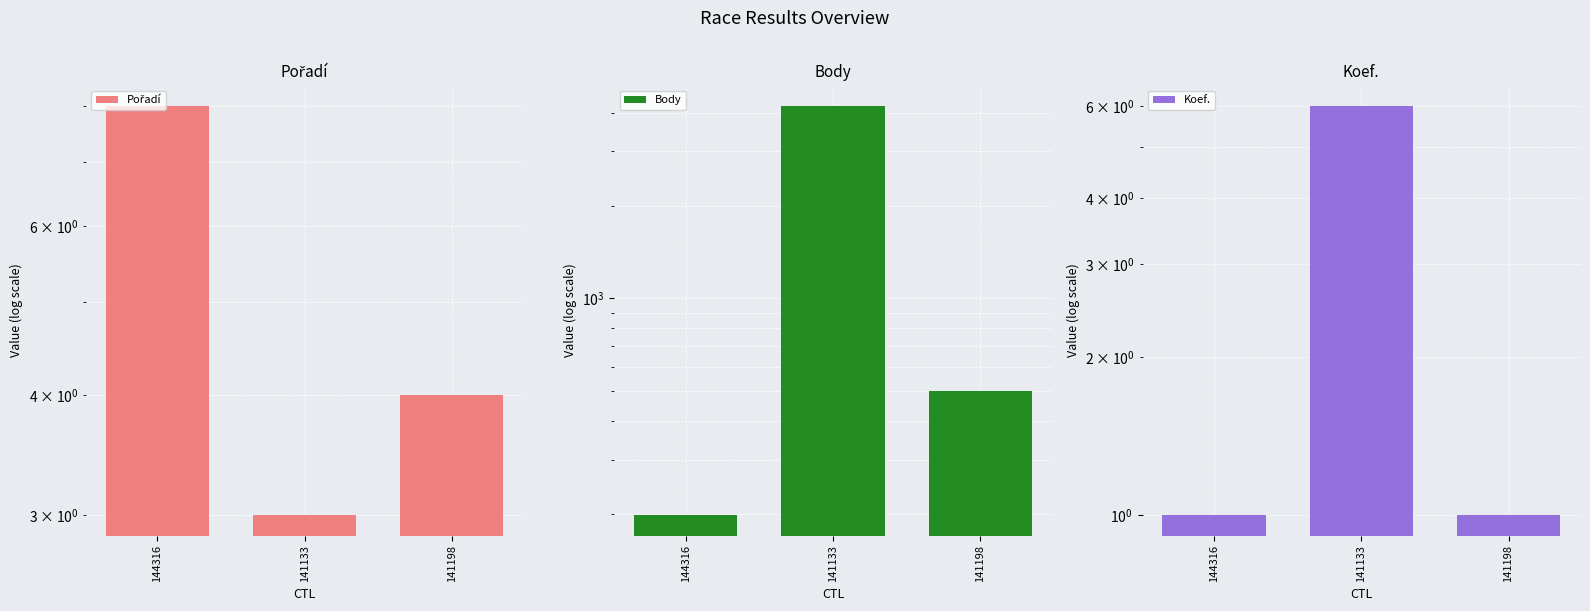

Which category has the lowest value in the Body series?

144316